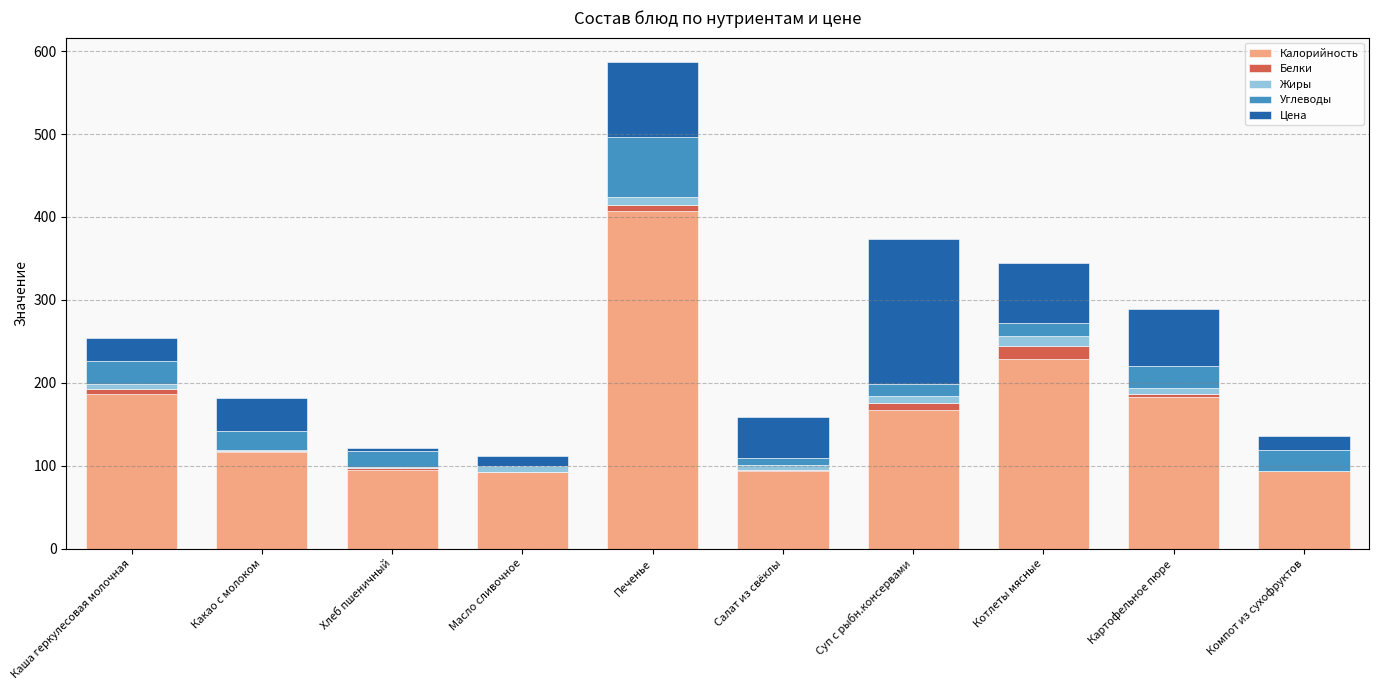

At which category is the sum across all series the highest?

Печенье